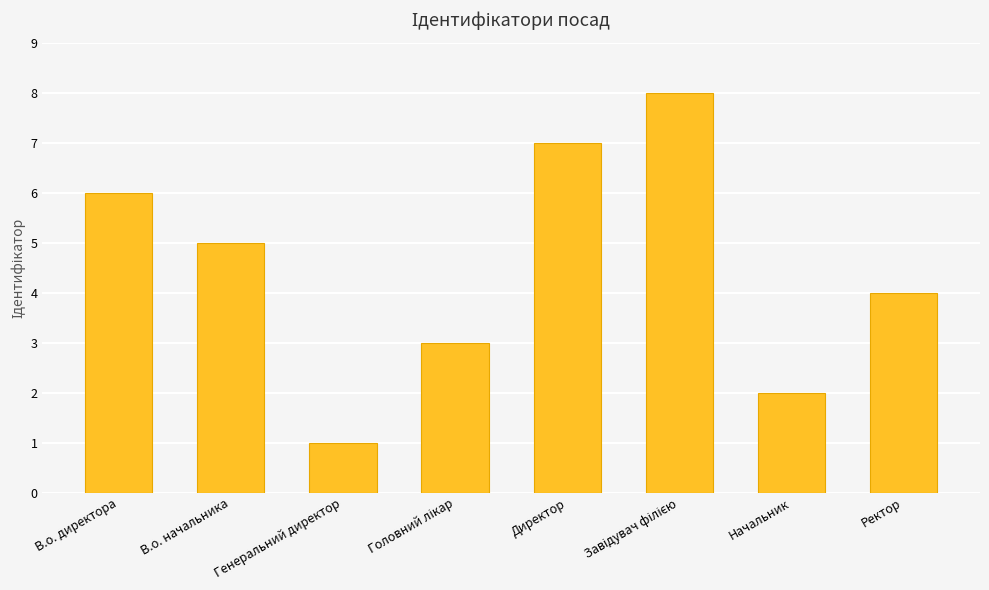

What is the difference between the maximum and second lowest values?

6